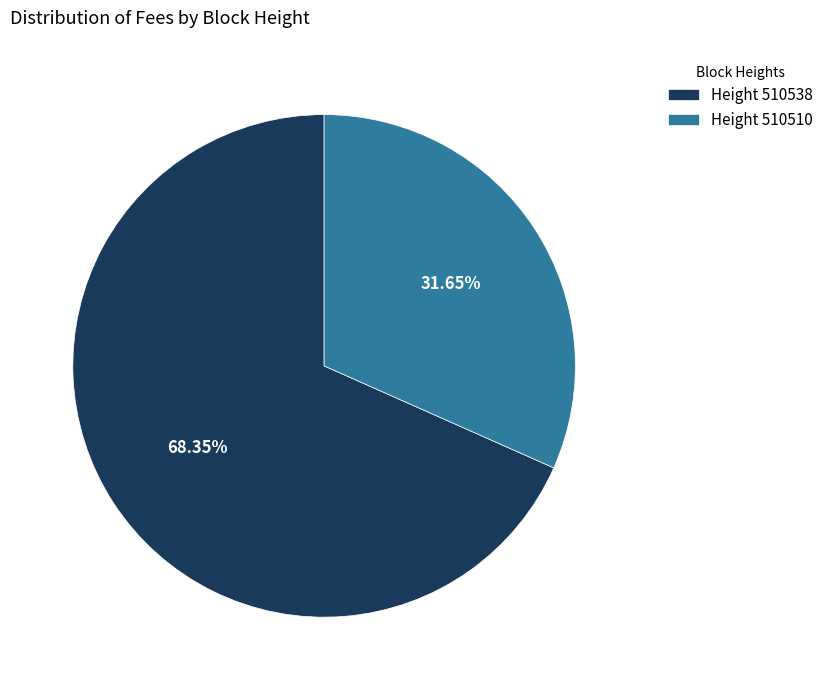

Count the number of slices in the pie.

2